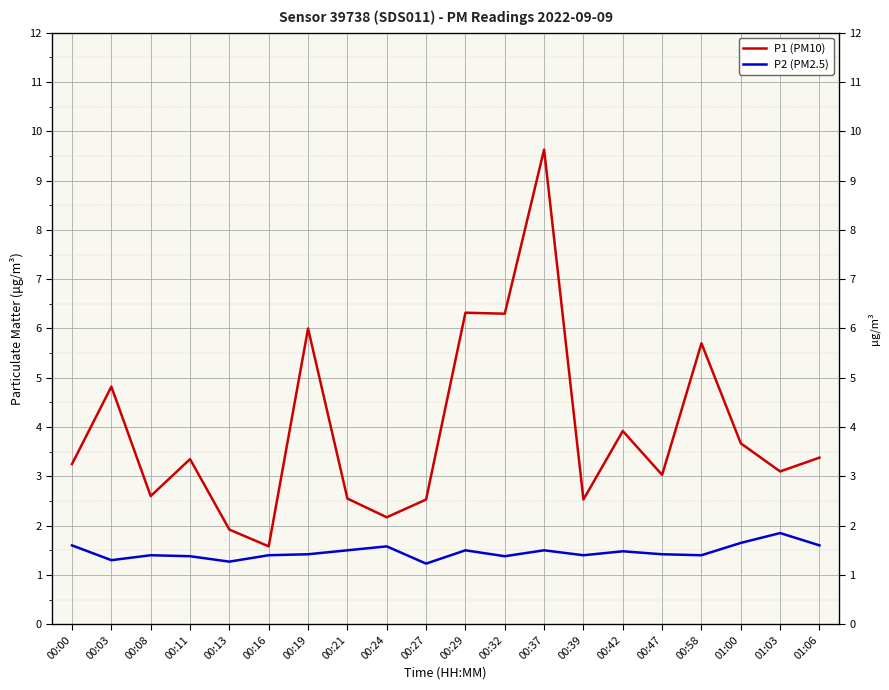

What is the minimum value for P1 (PM10)?

1.6